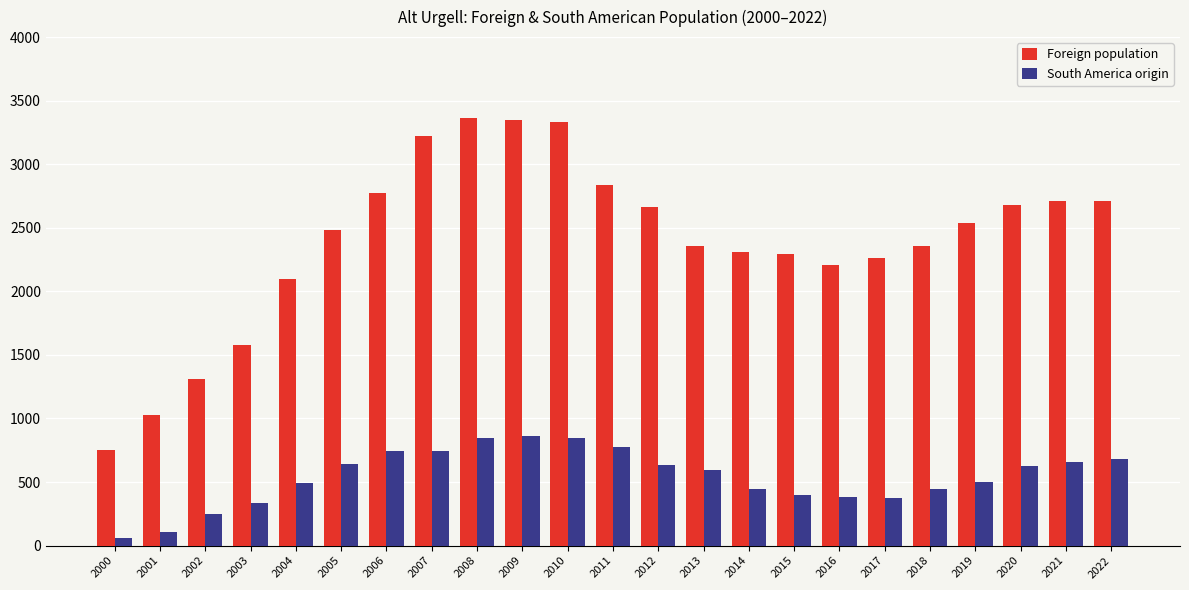

Is the value of Foreign population at 2000 greater than the value of South America origin at 2015?

Yes